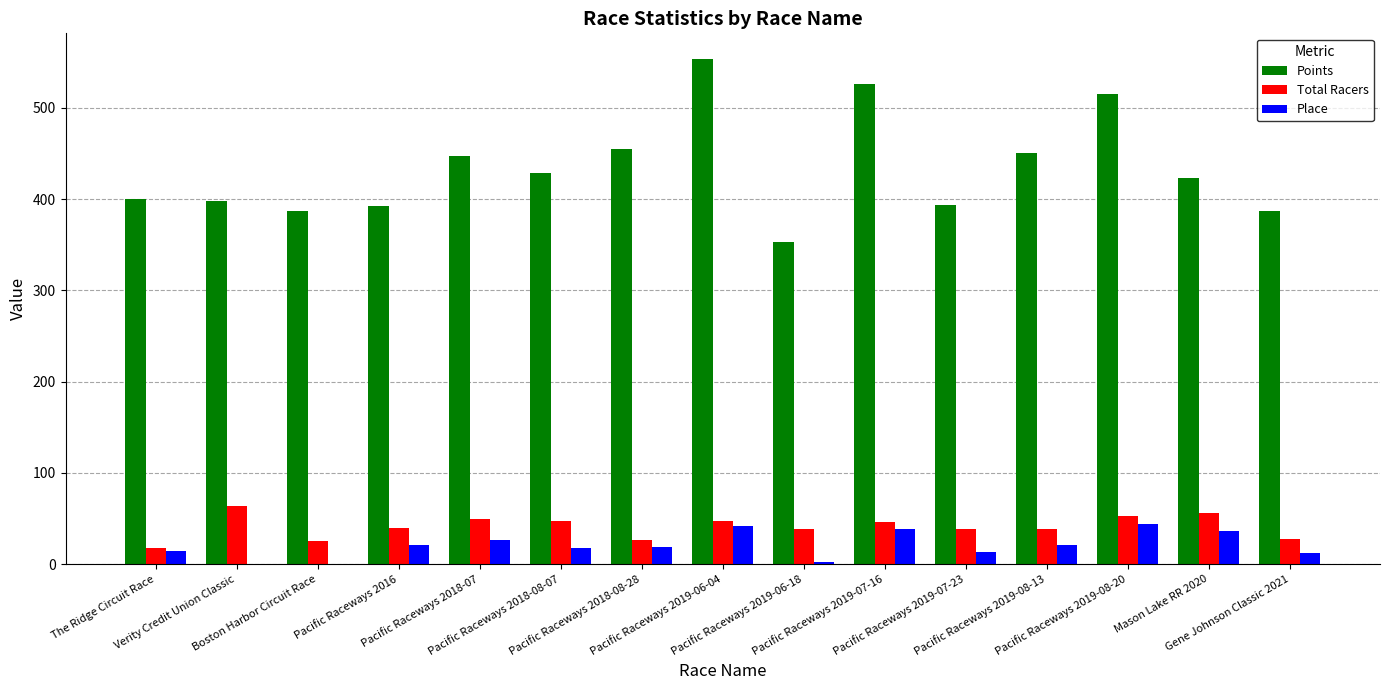

Is it true that Points equals 107.3 at Pacific Raceways 2016?

False